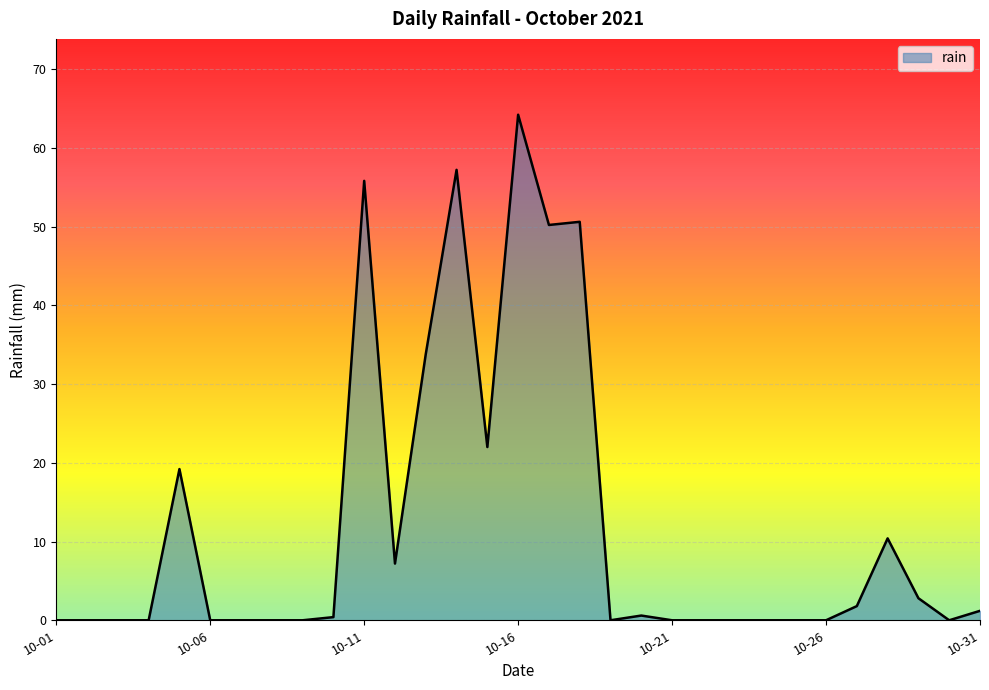

What is the difference between the maximum and minimum values?

64.2